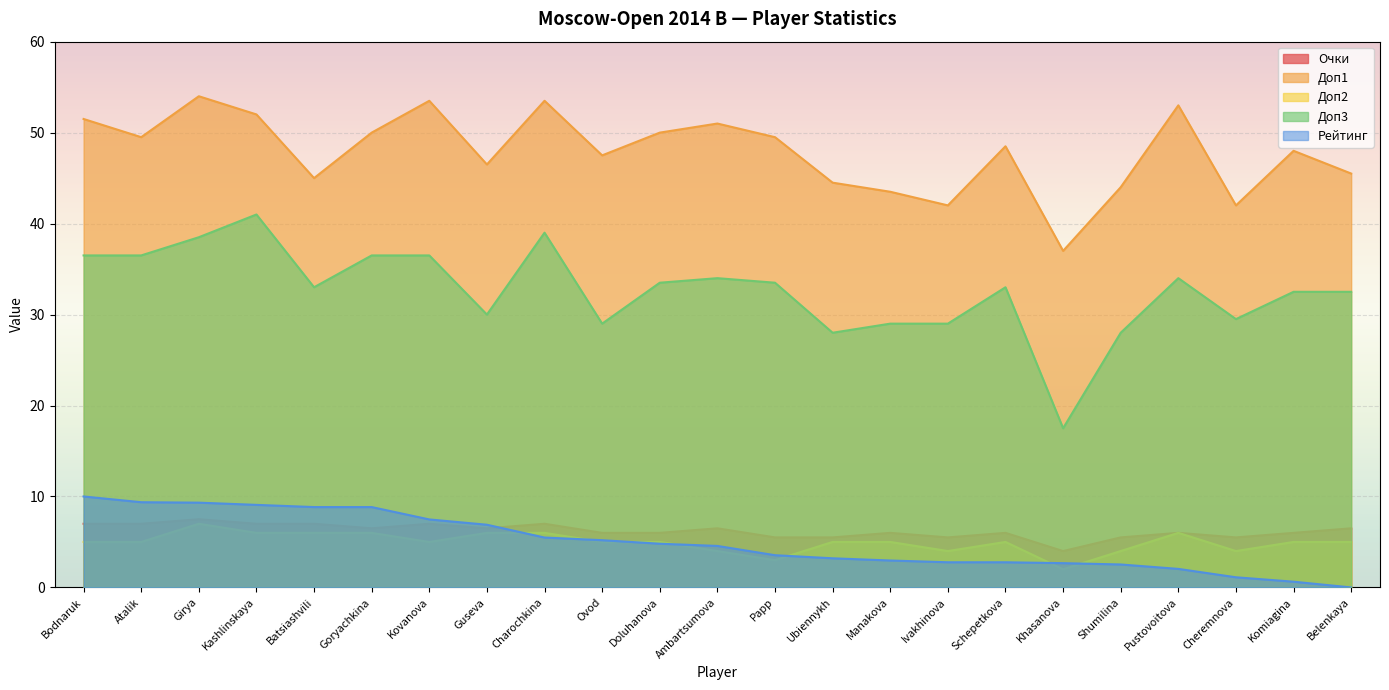

How many interior local valleys does the Доп2 series have?

5